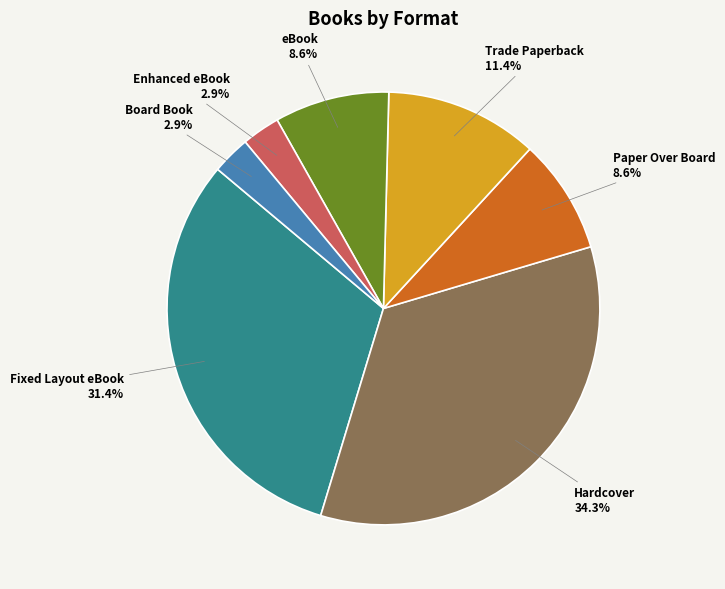

Between Board Book and Hardcover, which is larger?

Hardcover